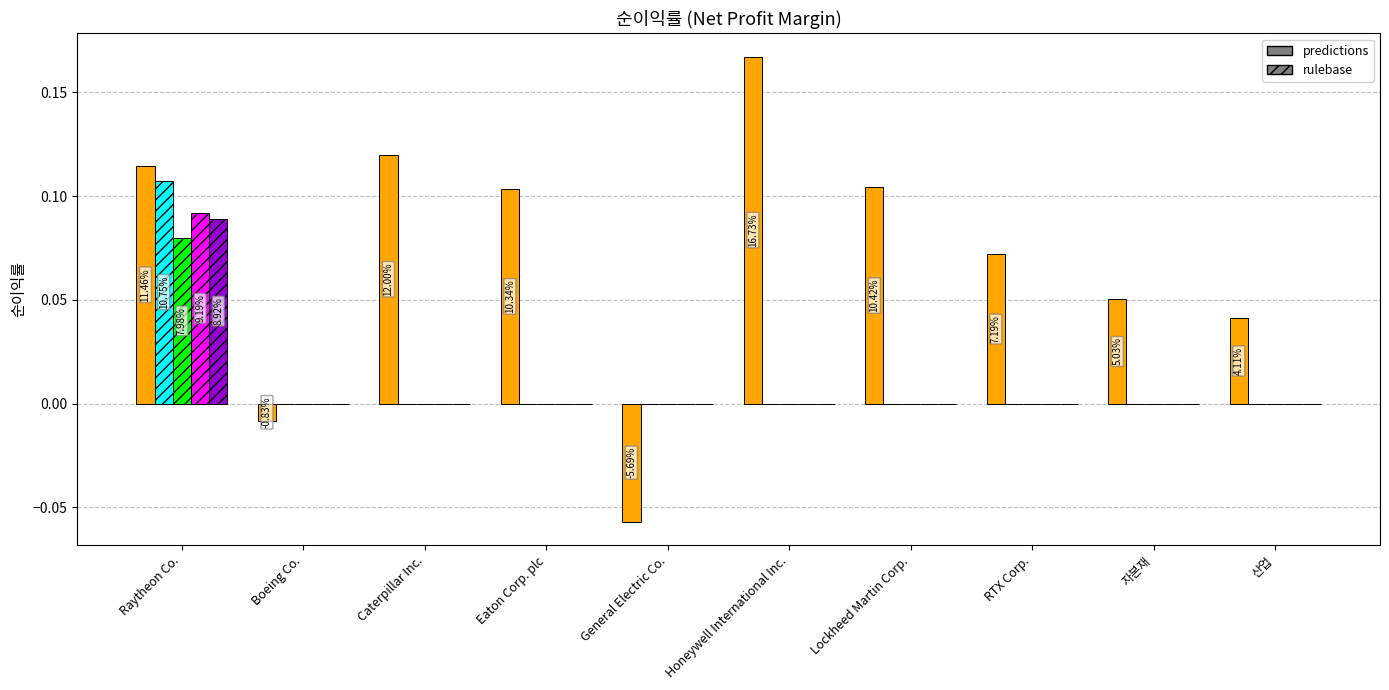

Count the number of categories in the chart.

10